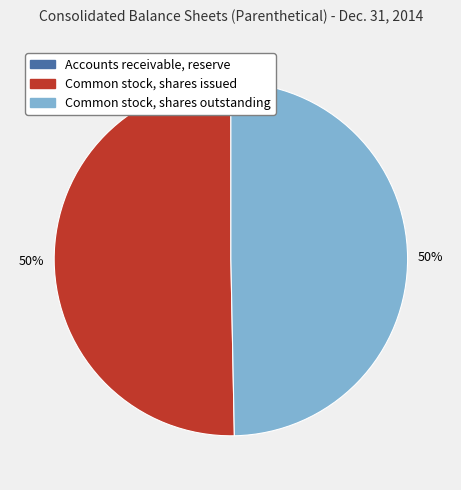

Is the sum of Common stock, shares issued and Common stock, shares outstanding greater than half?

Yes